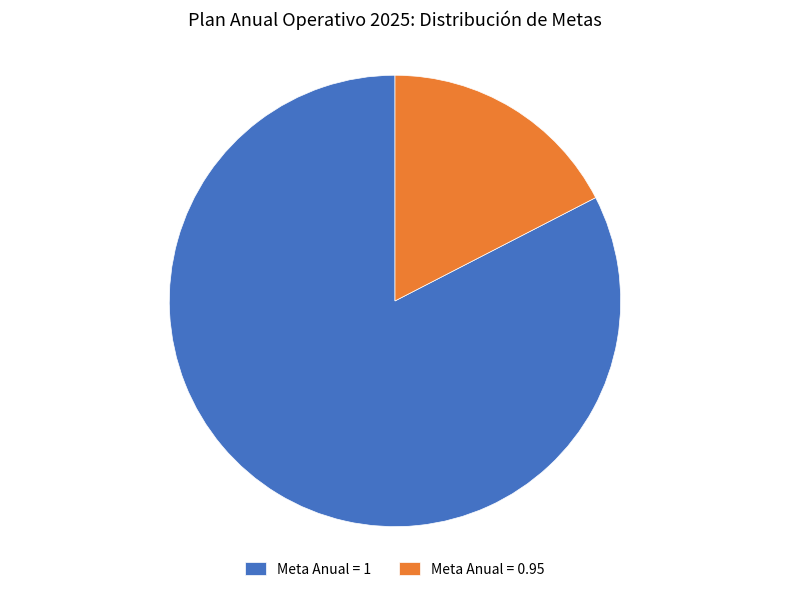

The Meta Anual = 0.95 slice represents 27% of the pie. True or false?

False